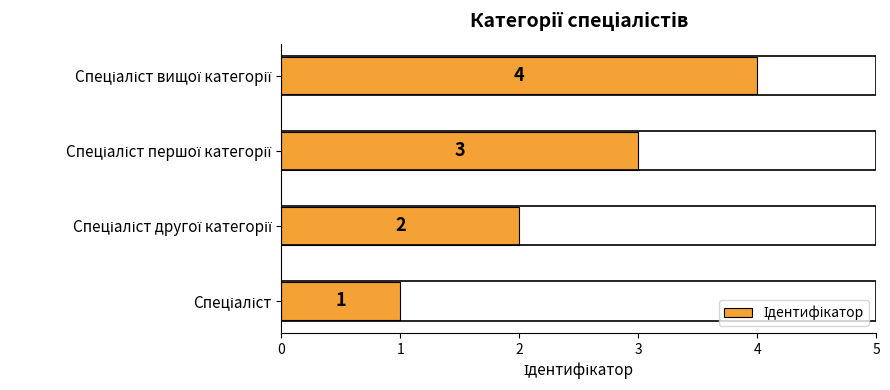

Count the values in the range 2 to 4.

3